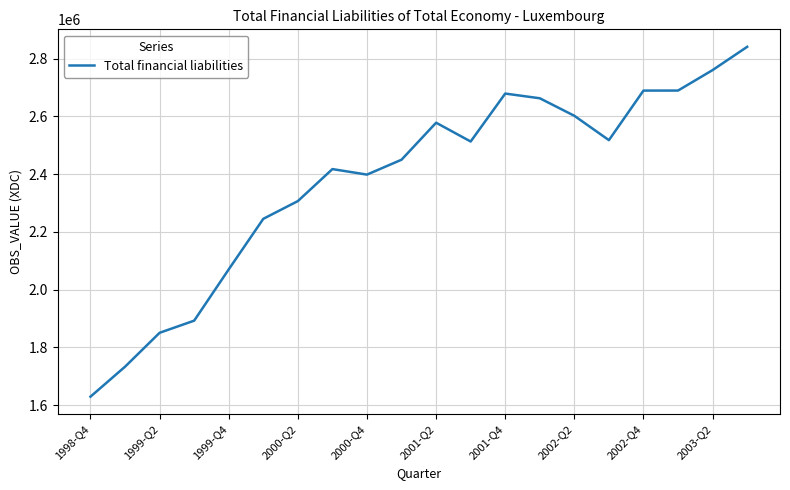

What is the difference between the maximum and minimum values?

1211502.4